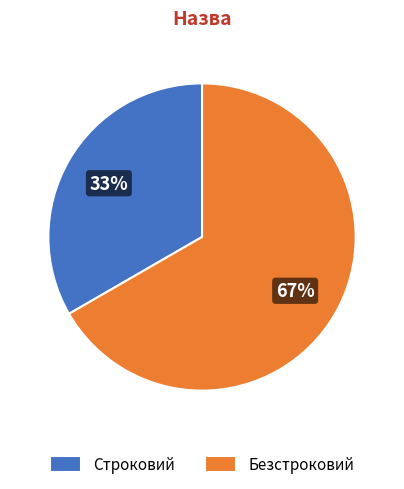

How many slices are in this pie chart?

2